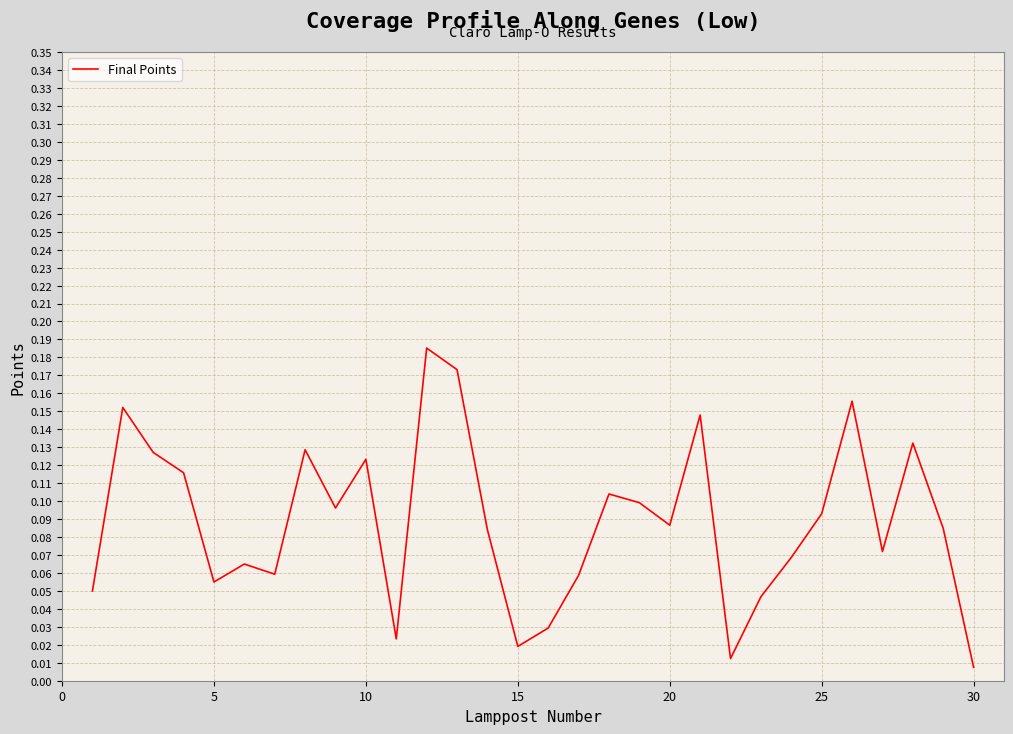

True or false: the data has more than 0 interior local peaks.

True